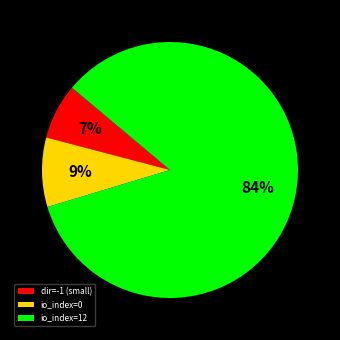

To the nearest percent, what is the combined percentage of io_index=0 and io_index=12?

93%